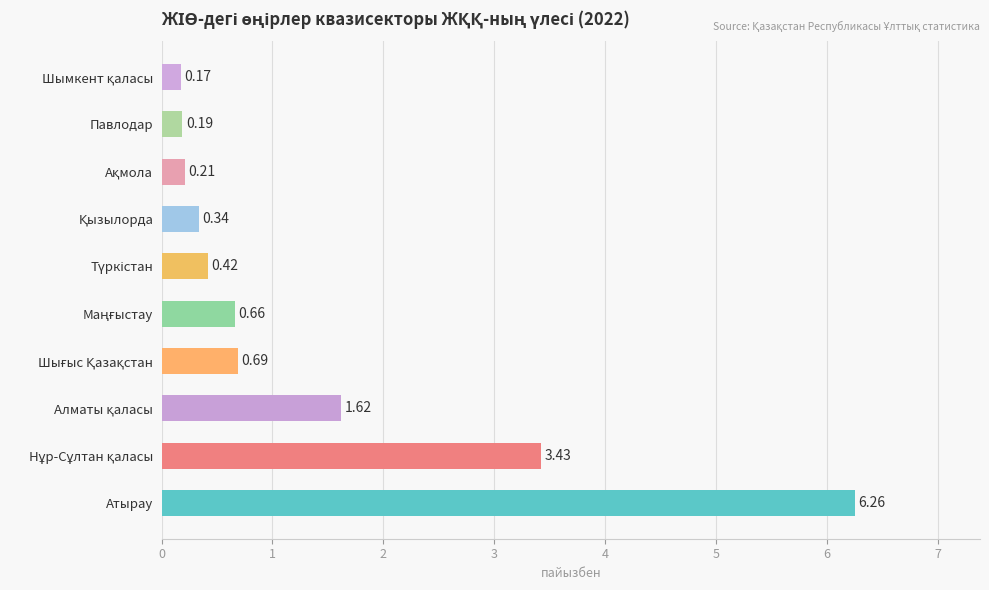

What is the sum of all values?

14.0